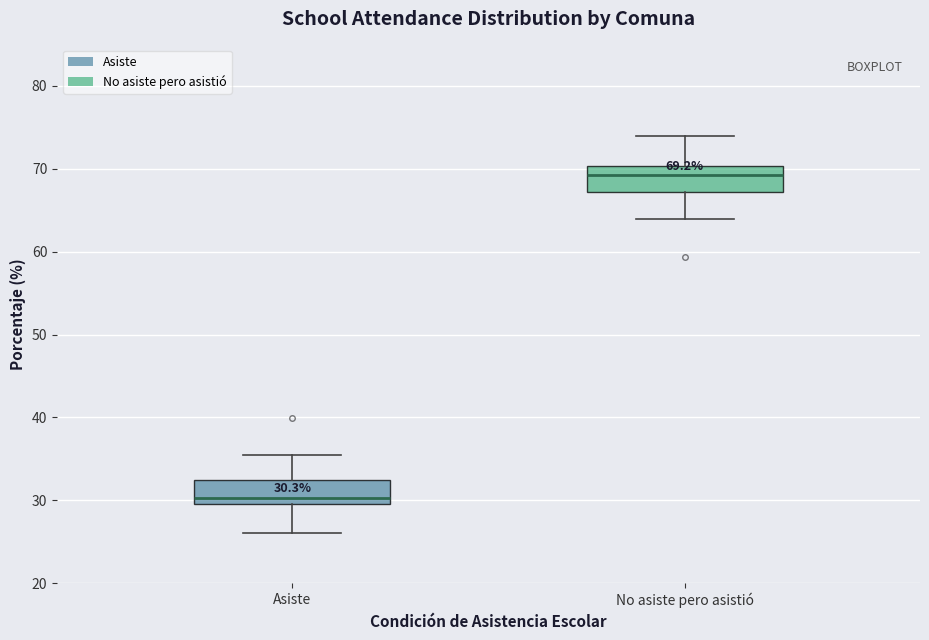

Which box has the lowest median line?

Asiste